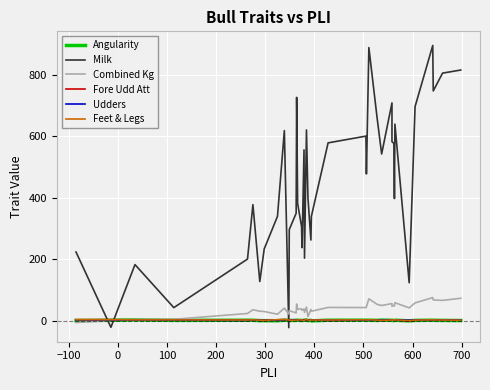

What are all the series names shown in the legend?

Angularity, Milk, Combined Kg, Fore Udd Att, Udders, Feet & Legs